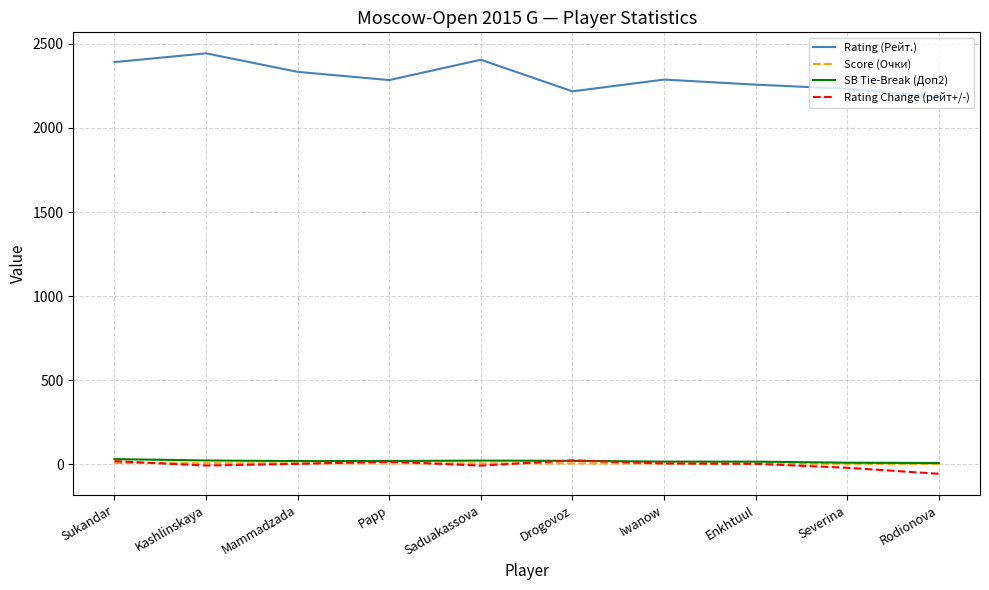

What is the maximum value for Rating (Рейт.)?

2444.0